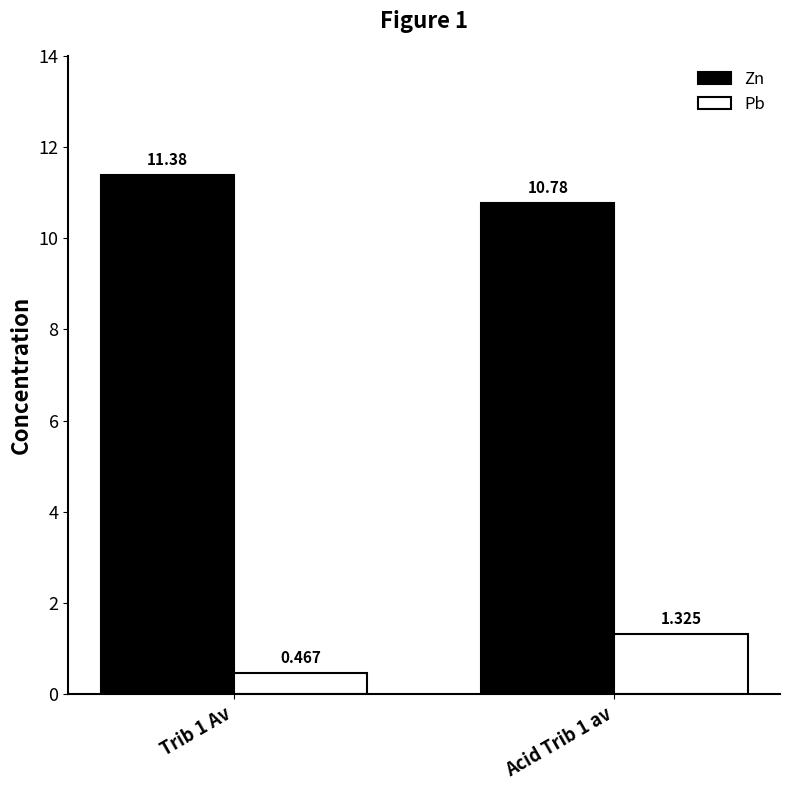

How many bars are there in each group?

2